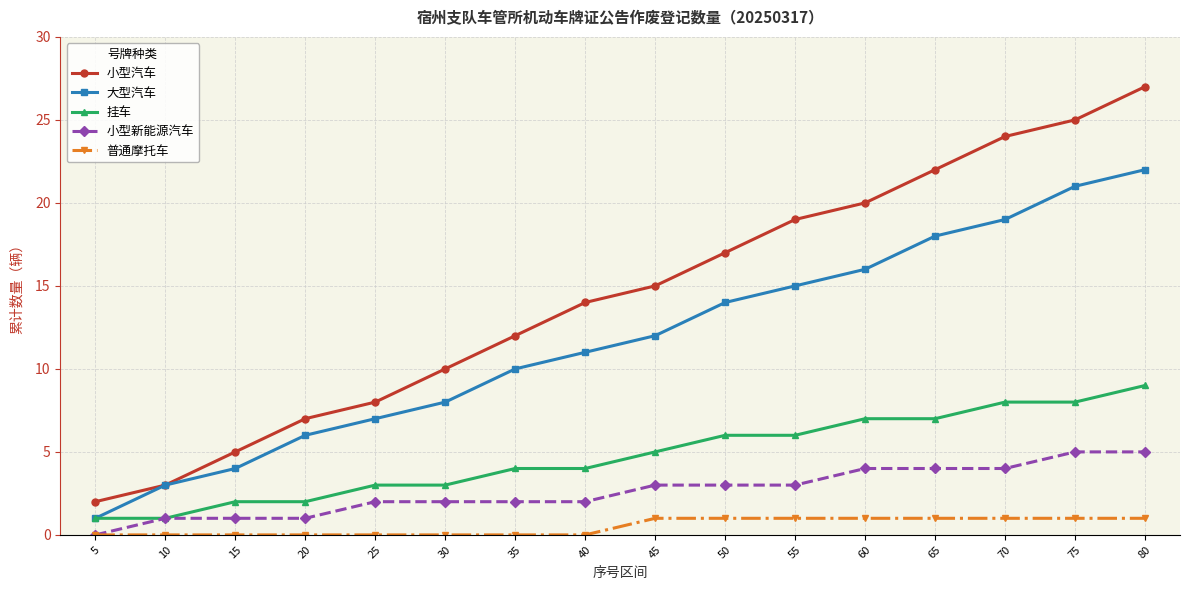

What is the value of the 普通摩托车 point at the 15th from the left?

1